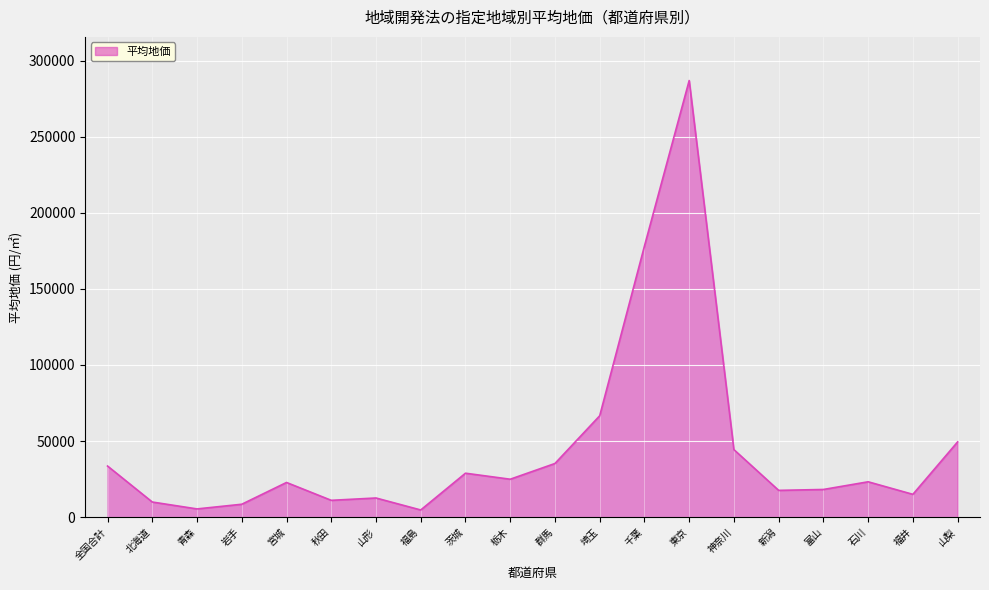

Read the value at 石川.

23201.4